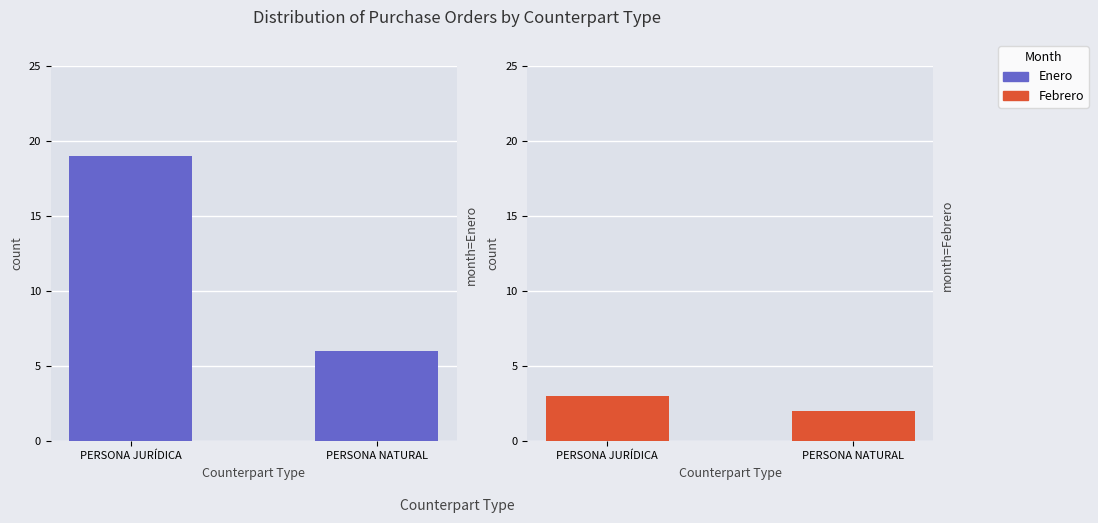

The value of Enero at PERSONA JURÍDICA is 19. True or false?

True